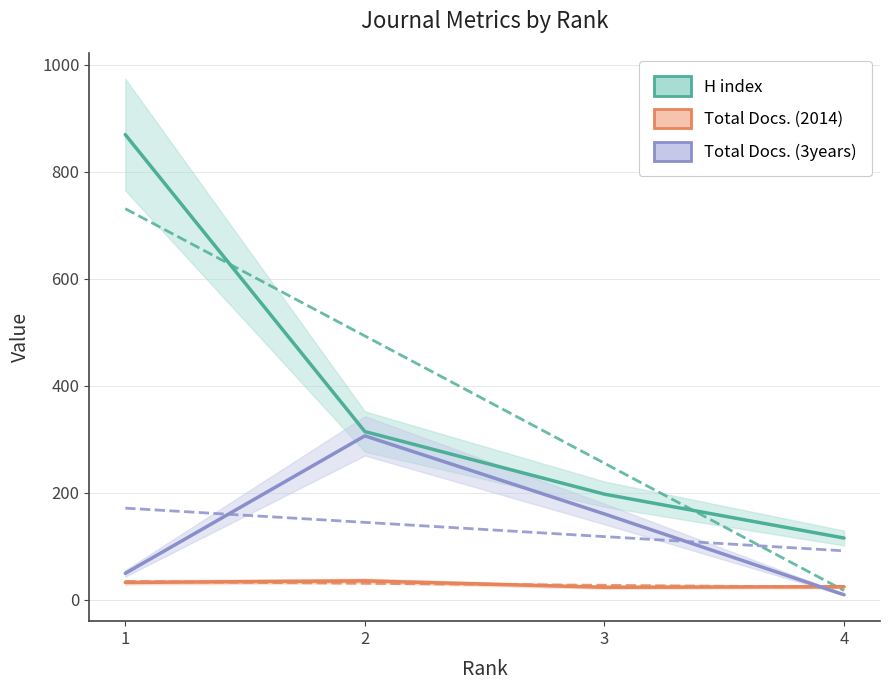

At 2, list the series in order from largest to smallest.

H index, Total Docs. (3years), Total Docs. (2014)